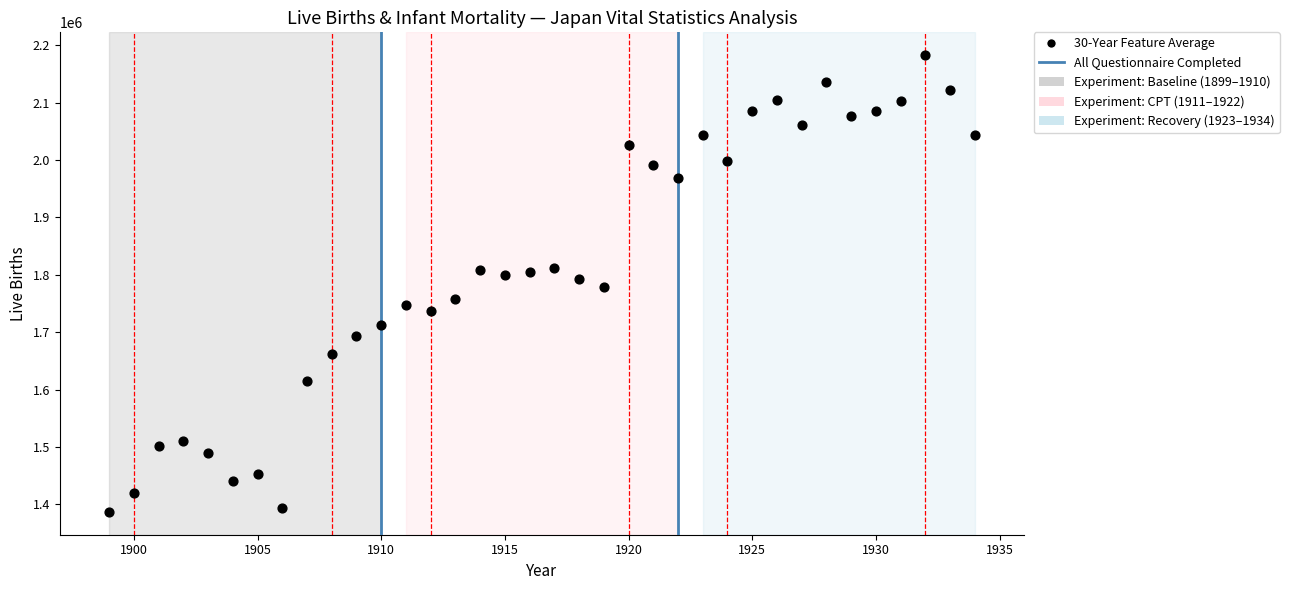

What is the range of Y values (max minus min)?

795761